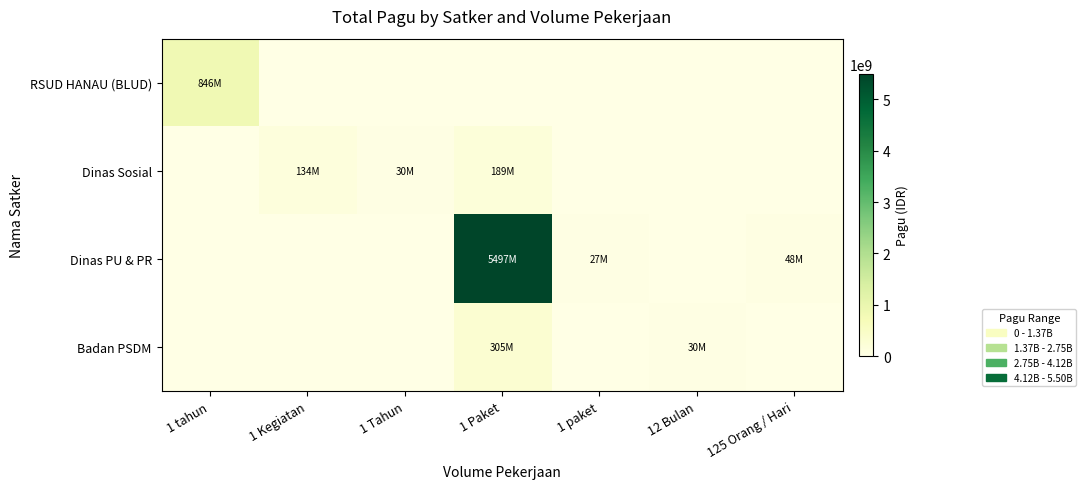

Which has a higher value, 12 Bulan or 1 Tahun?

12 Bulan